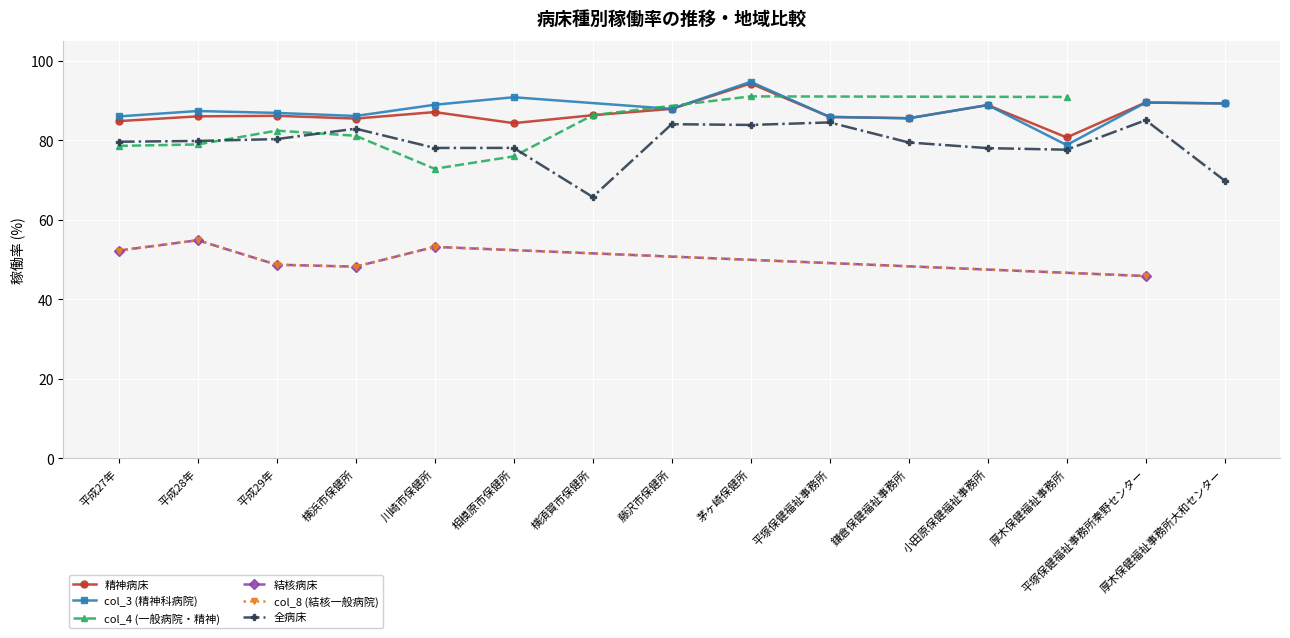

What is the highest value of the 全病床 series?

85.0